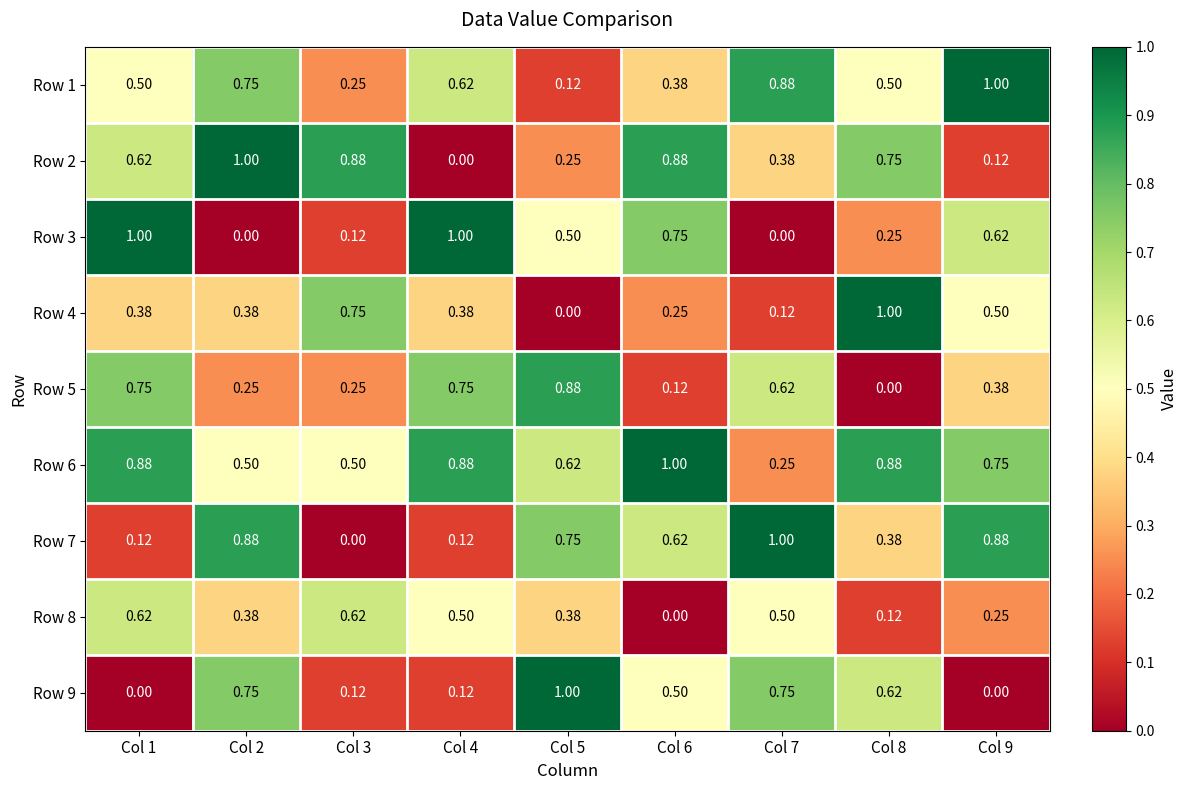

At how many categories does at least one series exceed 0?

9